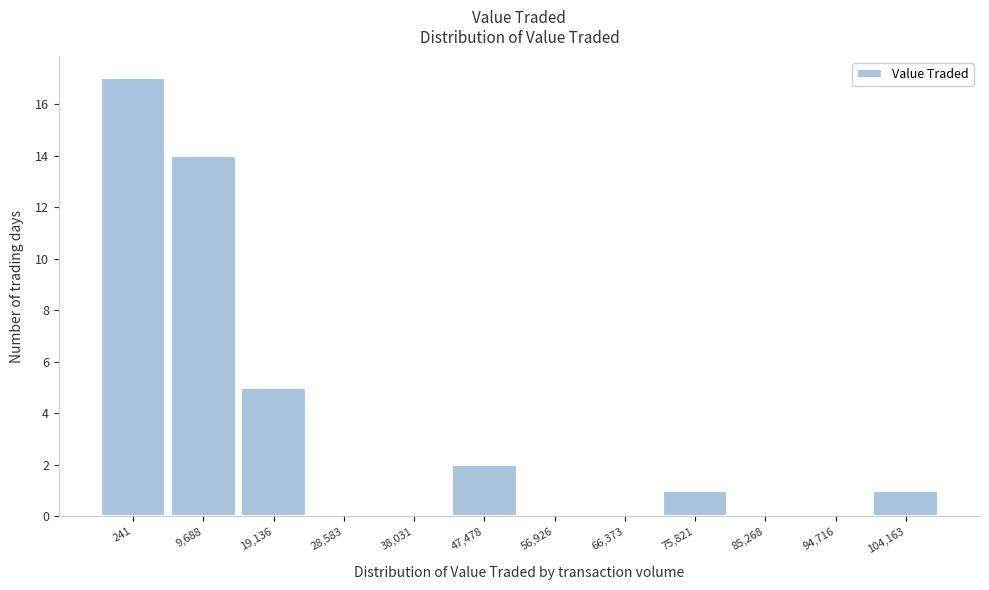

Reading left to right, list all the values displayed in this chart.

241=17	9,688=14	19,136=5	28,583=0	38,031=0	47,478=2	56,926=0	66,373=0	75,821=1	85,268=0	94,716=0	104,163=1